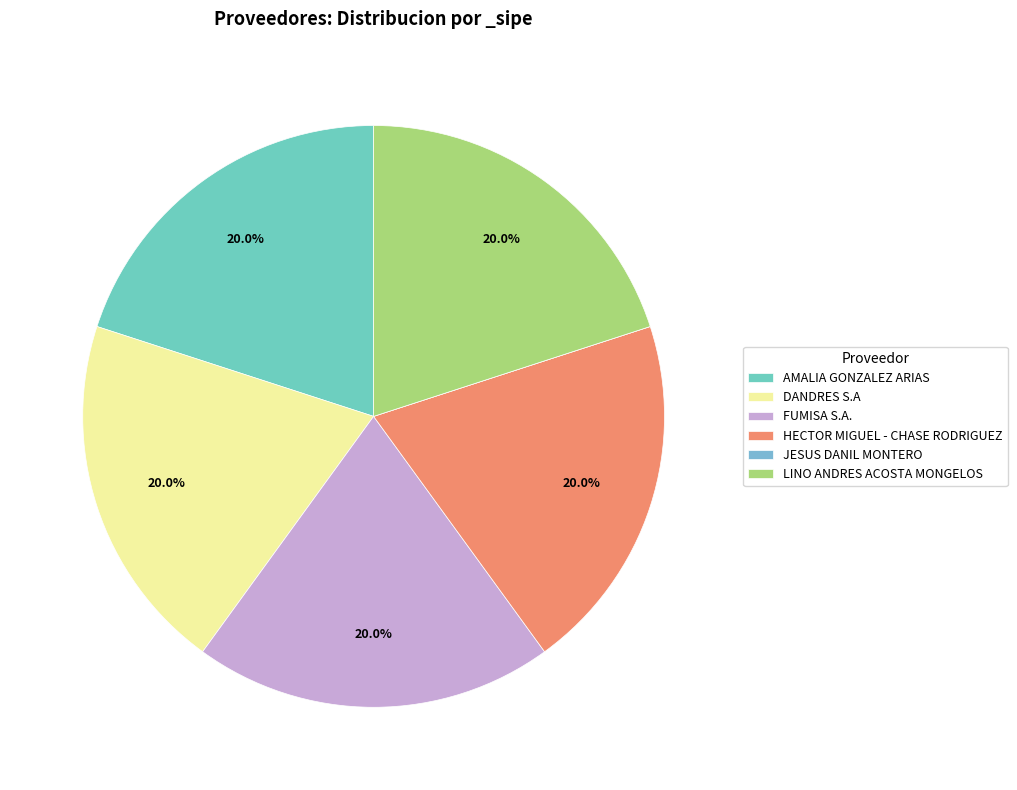

What is the largest slice in the pie chart?

AMALIA GONZALEZ ARIAS